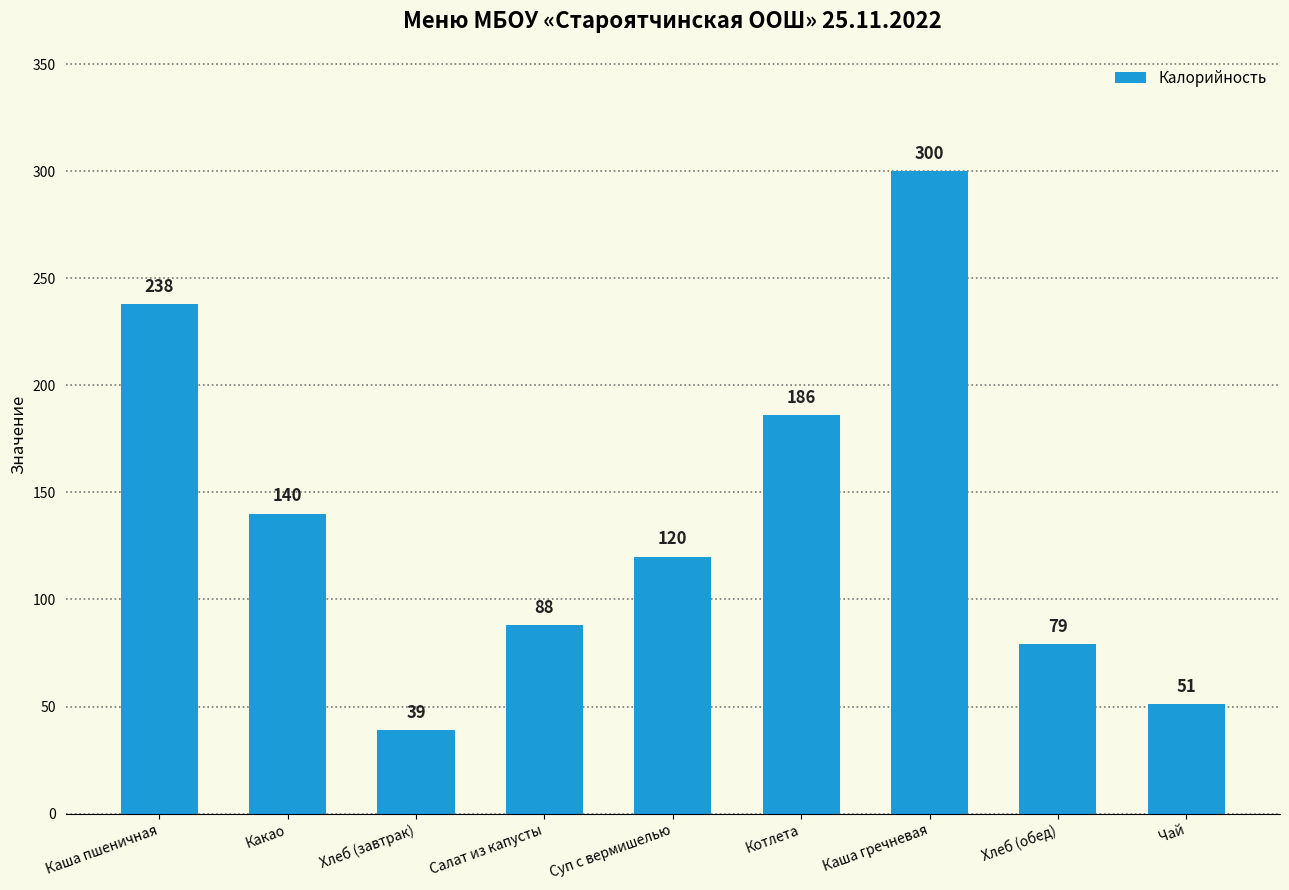

Reading left to right, transcribe all the data shown in this chart.

Каша пшеничная=238	Какао=140	Хлеб (завтрак)=39	Салат из капусты=88	Суп с вермишелью=120	Котлета=186	Каша гречневая=300	Хлеб (обед)=79	Чай=51